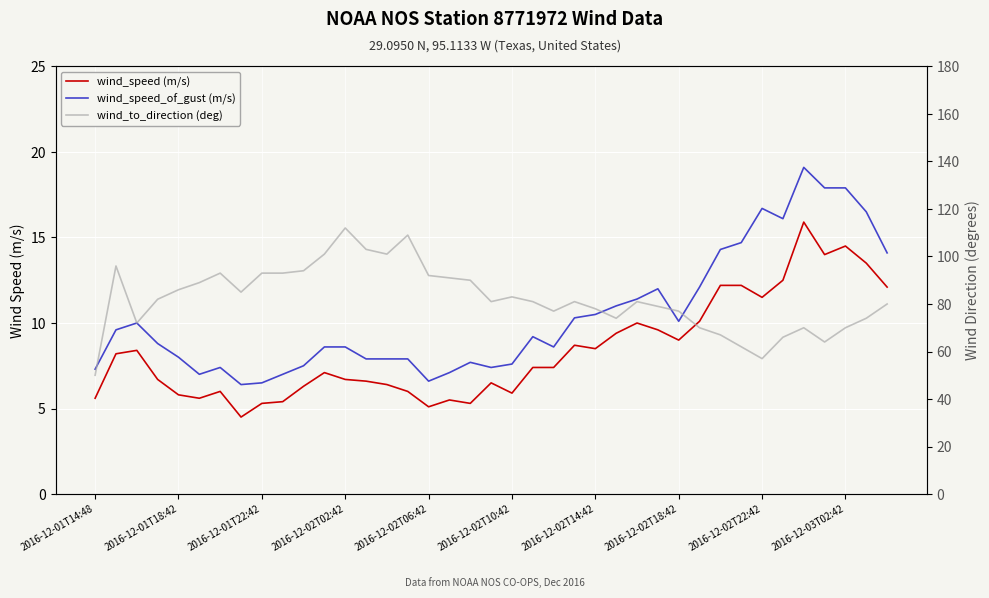

Is the value of wind_to_direction (deg) at 17 greater than the value of wind_speed_of_gust (m/s) at 2016-12-02T14:42?

Yes